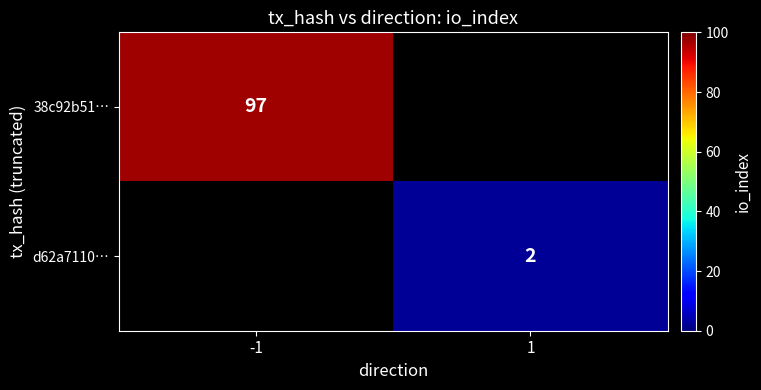

The value of d62a7110… at 1 is 2. True or false?

True